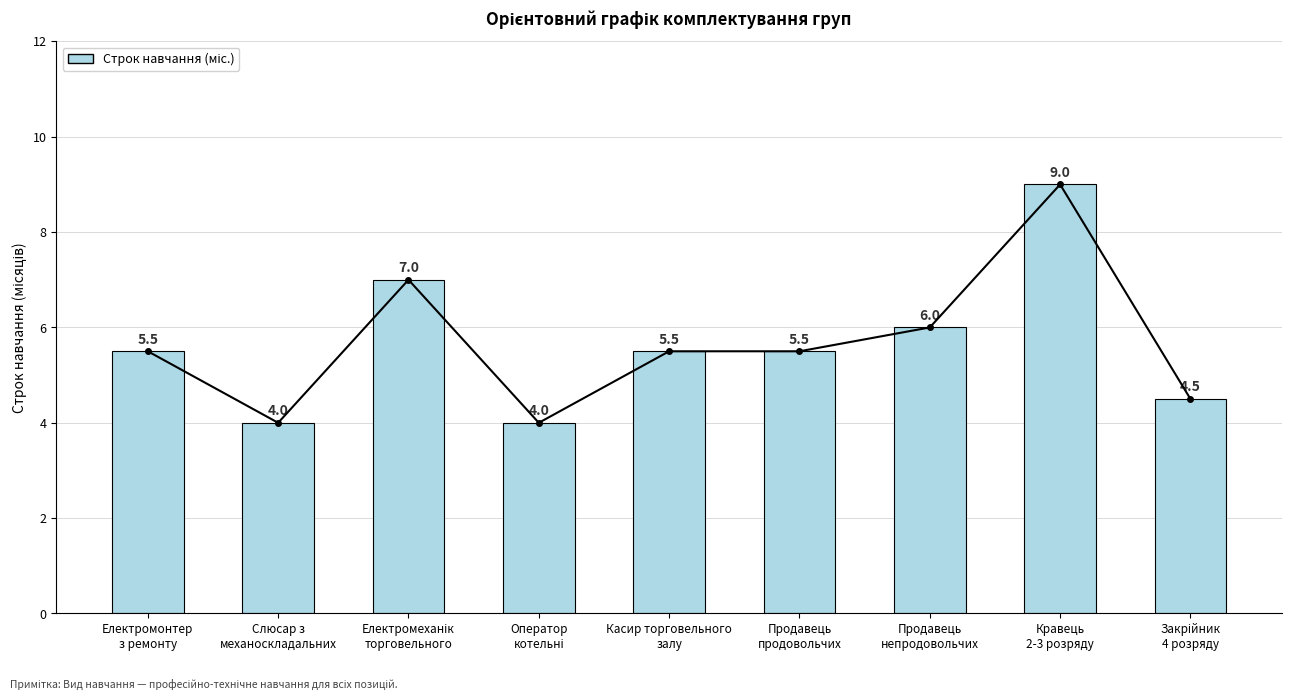

What is the label of the 9th bar from the left?

Закрійник
4 розряду